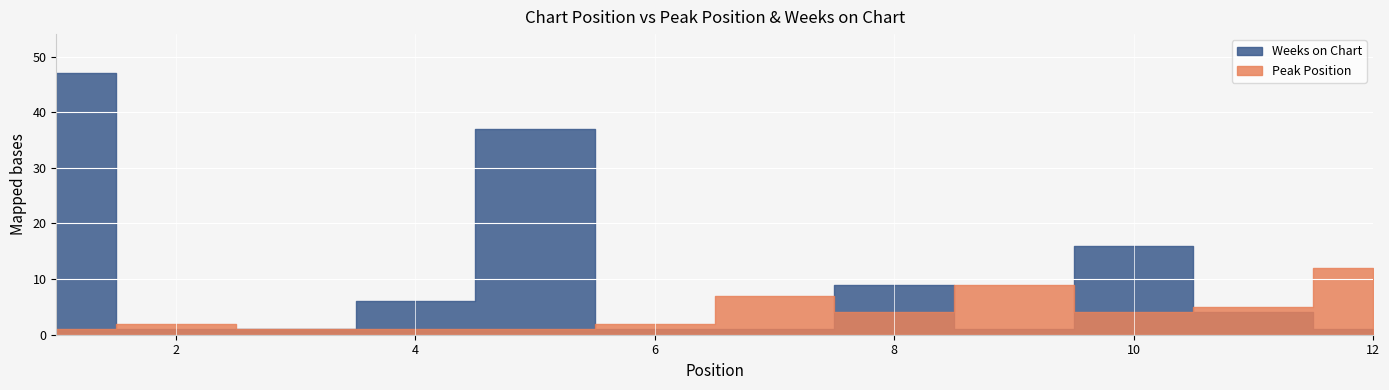

Is this an area chart (filled region under the line)?

No